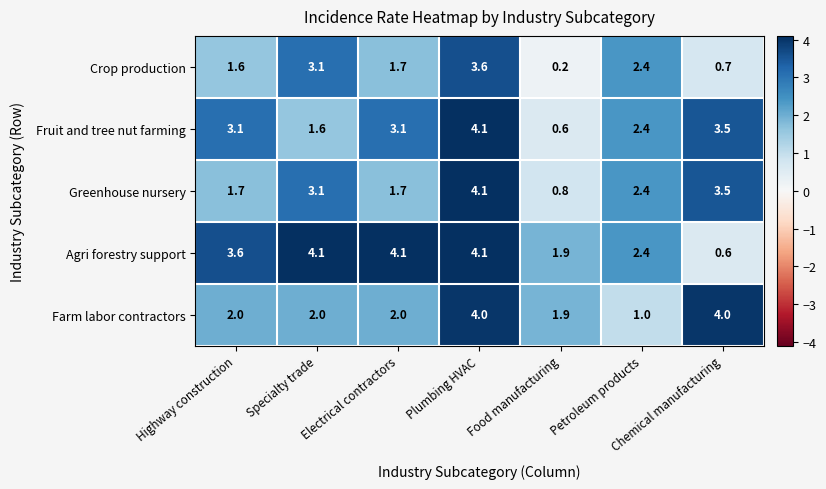

At which label does Fruit and tree nut farming reach its peak?

Plumbing HVAC